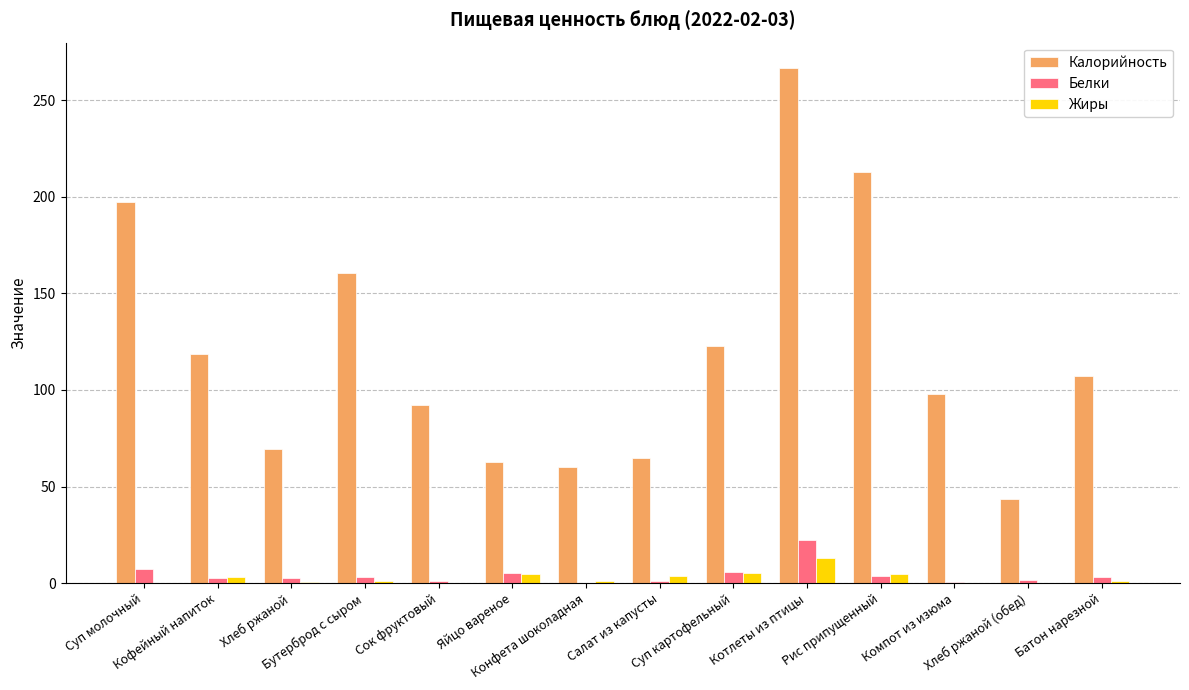

The Жиры series shows 12.9 at Котлеты из птицы. True or false?

True